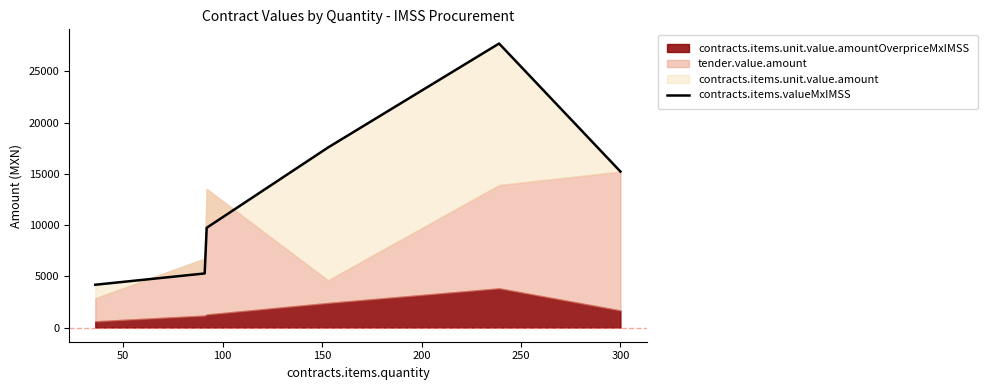

Reading left to right, what are all the values shown in this chart?

4176.0	5278.0	9733.6	17570.5	27721.2	15225.0